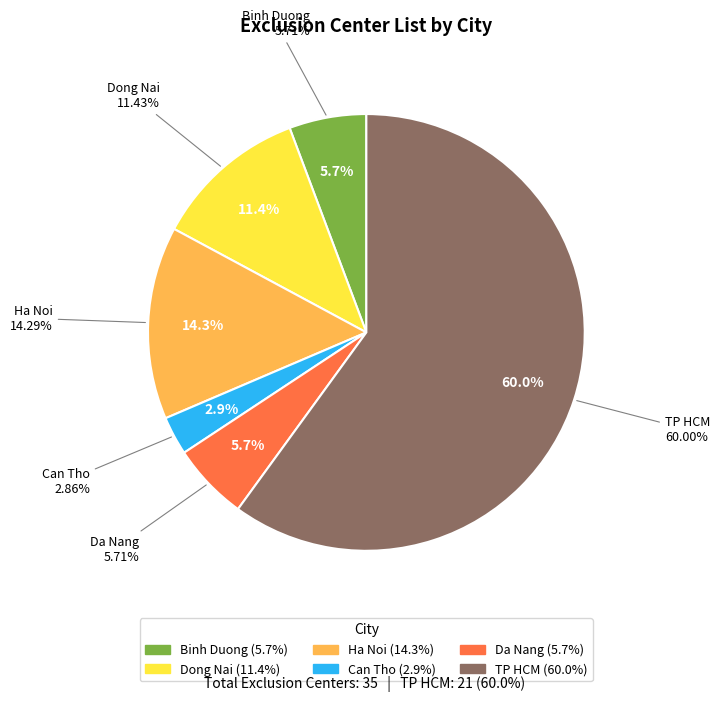

What is the largest slice in the pie chart?

TP HCM